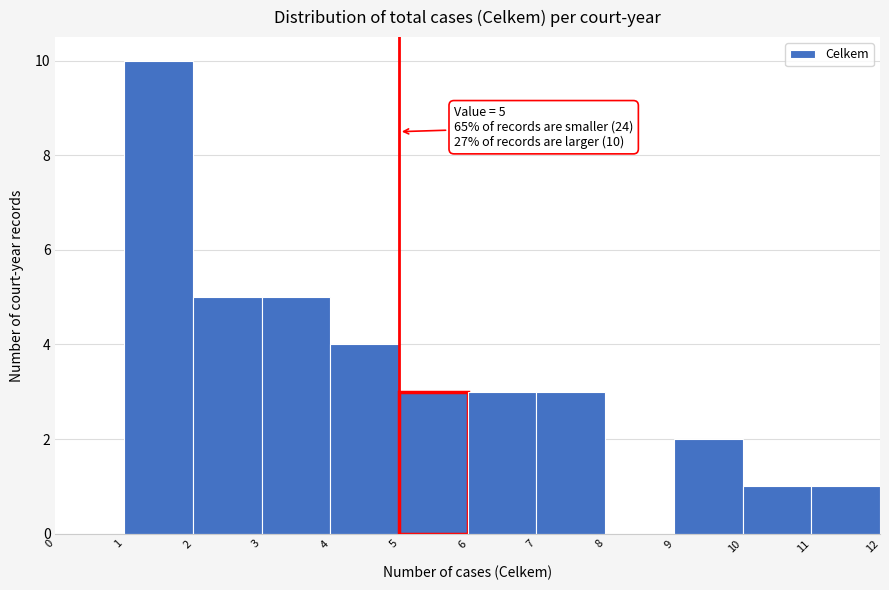

Over which range of the x-axis is the bar tallest?

1 to 2